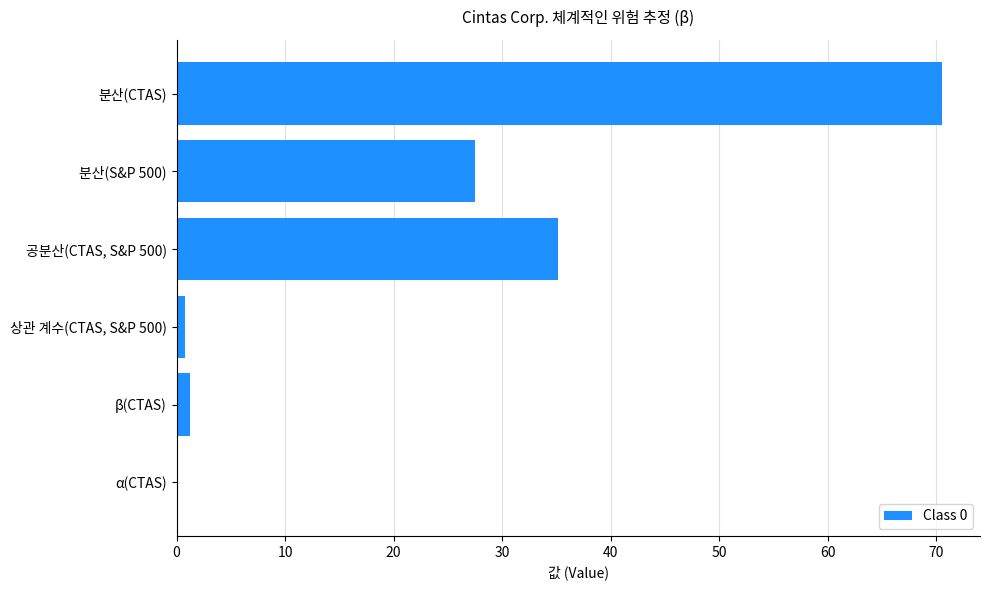

What is the average value?

22.5